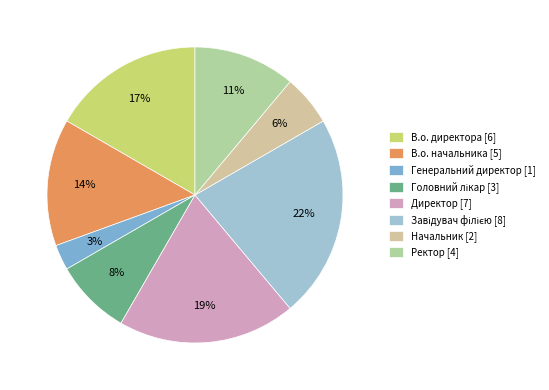

Which slice is the smallest?

Генеральний директор